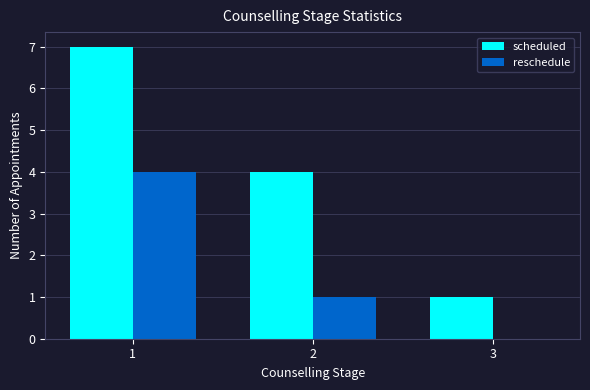

Which category has the highest value in the reschedule series?

1